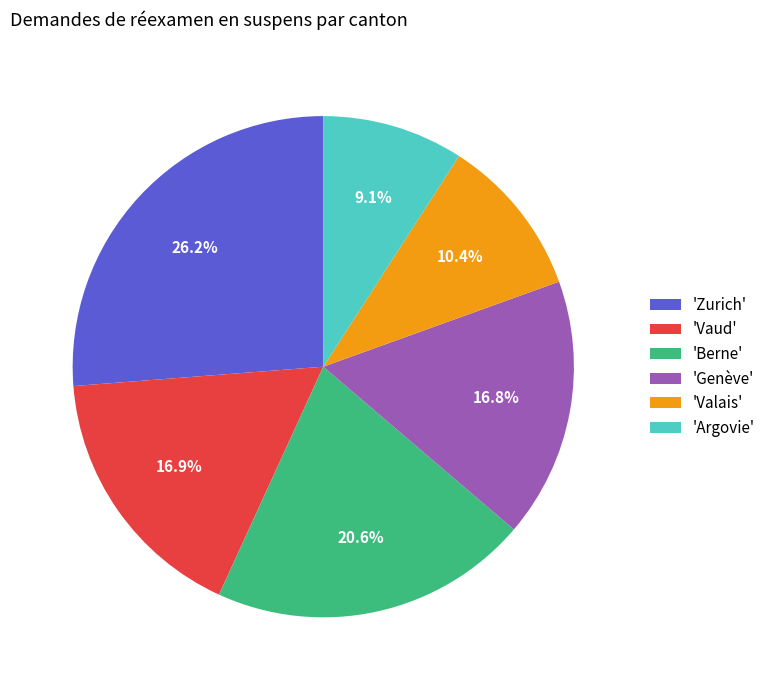

How much of the chart is everything except 'Genève'?

83.2%